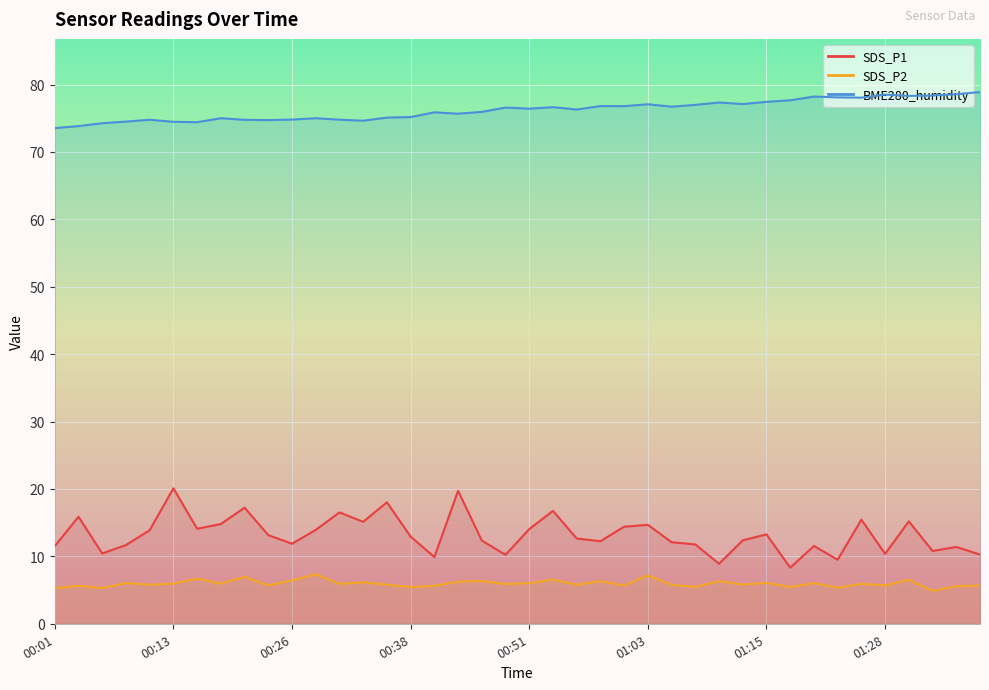

Is it true that BME280_humidity equals 74.8 at 00:11?

True